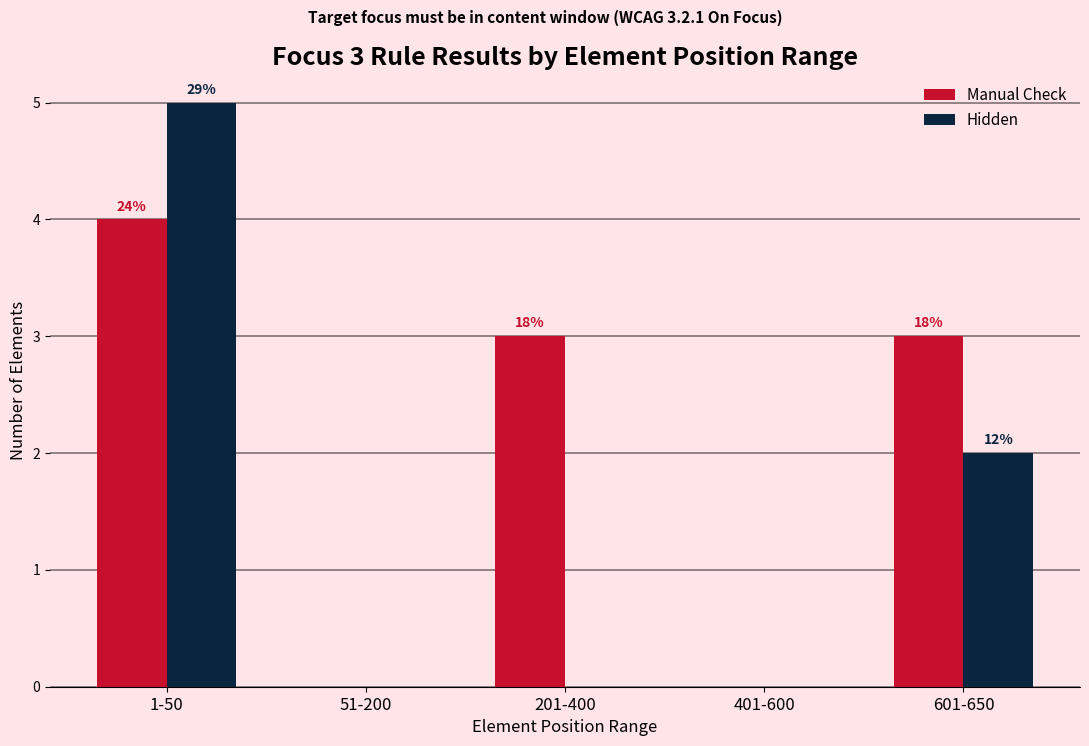

What are all the series names shown in the legend?

Manual Check, Hidden